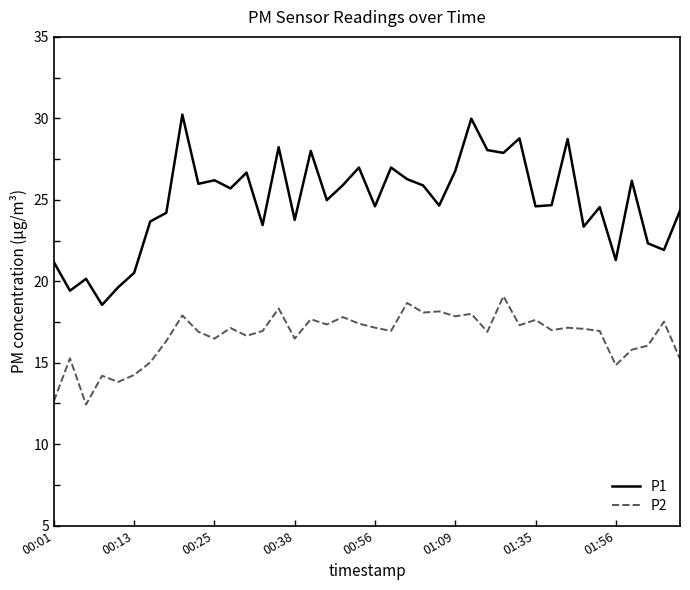

What is the lowest value of the P1 series?

18.6